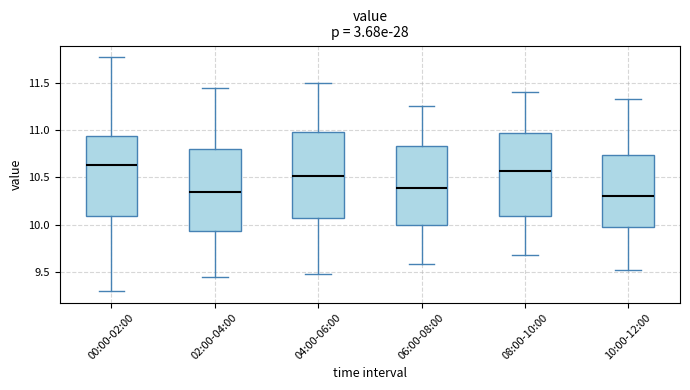

Reading left to right, transcribe this box plot: for each box, give where its median line is, the range the box spans, and where its two whiskers end, as read against the y-axis. The values are not printed on the chart, so give them approximately, as read against the axis.

00:00-02:00: median 10.65, box 10.10 to 10.95, whiskers 9.30 to 11.75
02:00-04:00: median 10.35, box 9.95 to 10.80, whiskers 9.45 to 11.45
04:00-06:00: median 10.50, box 10.05 to 11.00, whiskers 9.50 to 11.50
06:00-08:00: median 10.40, box 10.00 to 10.85, whiskers 9.60 to 11.25
08:00-10:00: median 10.55, box 10.10 to 10.95, whiskers 9.70 to 11.40
10:00-12:00: median 10.30, box 9.95 to 10.75, whiskers 9.50 to 11.35